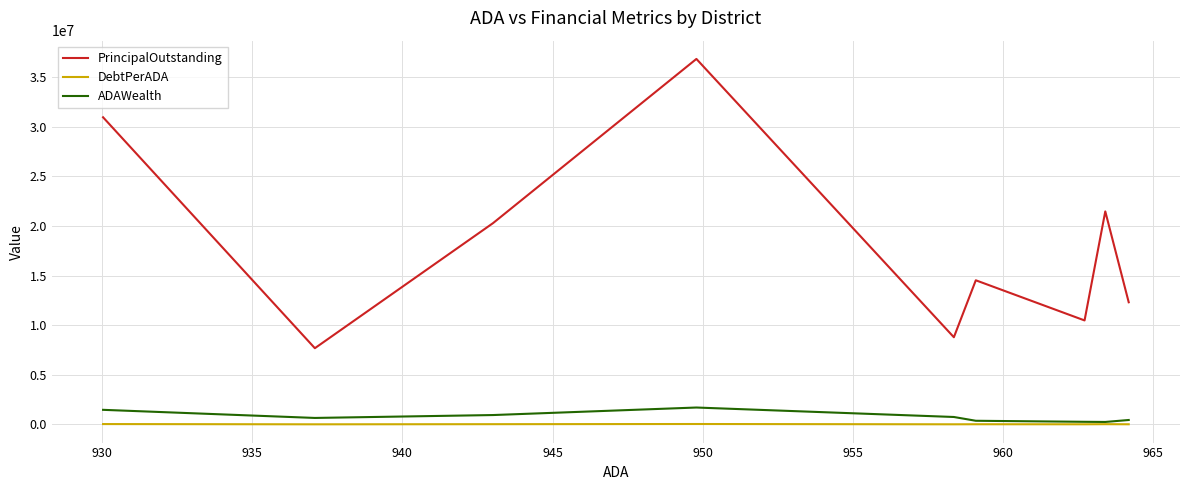

Rank the series at 960 from highest to lowest value.

PrincipalOutstanding, ADAWealth, DebtPerADA